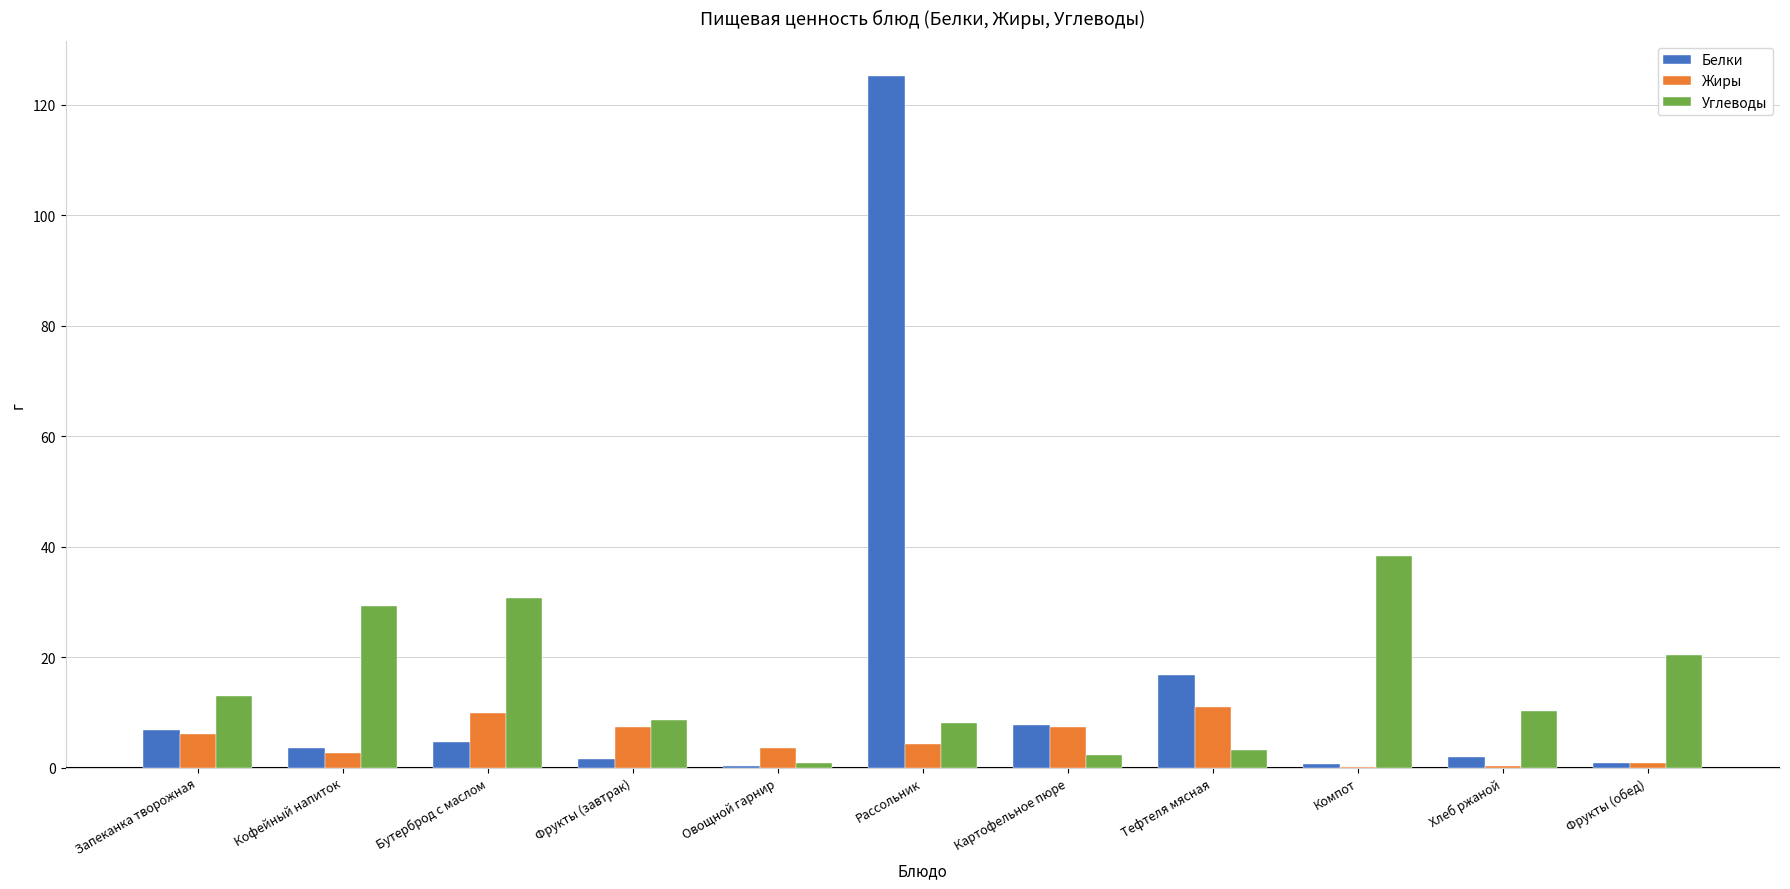

What is the approximate value of Углеводы at Рассольник?

8.1